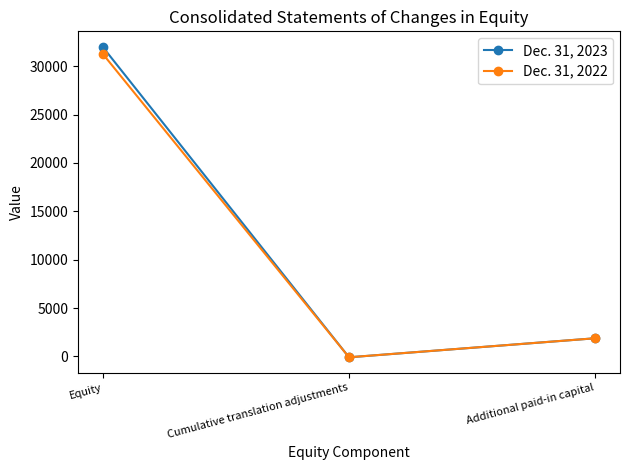

The value of Dec. 31, 2023 at Equity is 32002. True or false?

True